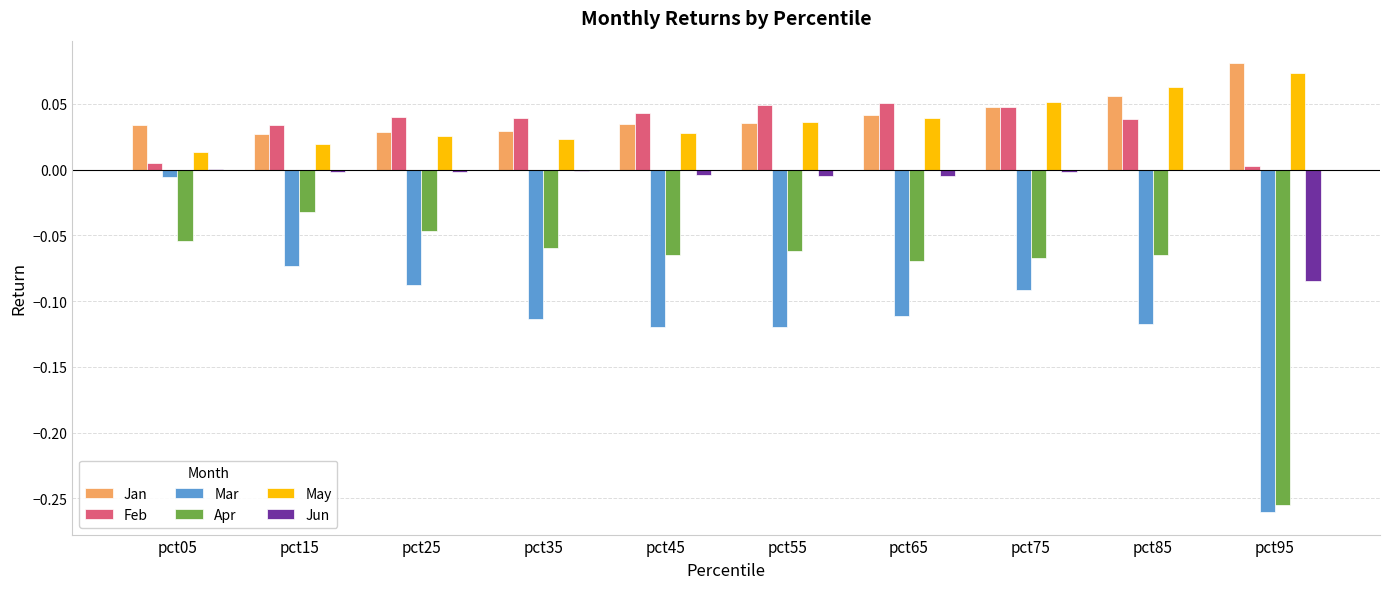

What is the sum of all Jan values?

0.4